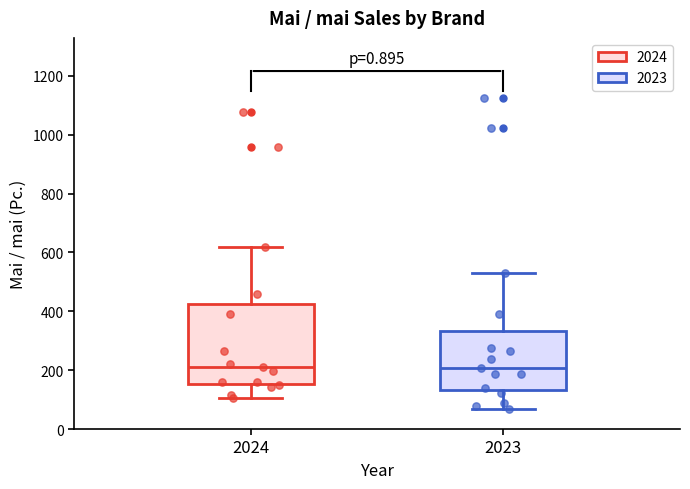

Reading left to right, transcribe this box plot: for each box, give where its median line is, the range the box spans, and where its two whiskers end, as read against the y-axis. The values are not printed on the chart, so give them approximately, as read against the axis.

2024: median 220, box 160 to 420, whiskers 100 to 620
2023: median 200, box 140 to 340, whiskers 60 to 520